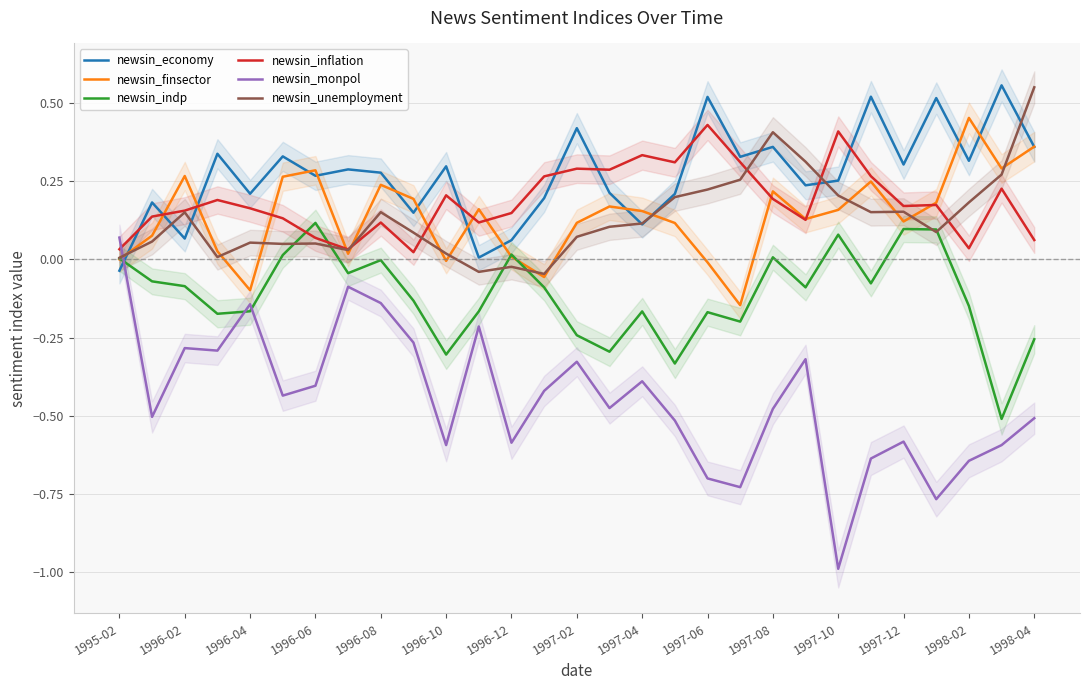

How many times do newsin_finsector and newsin_monpol cross each other?

1